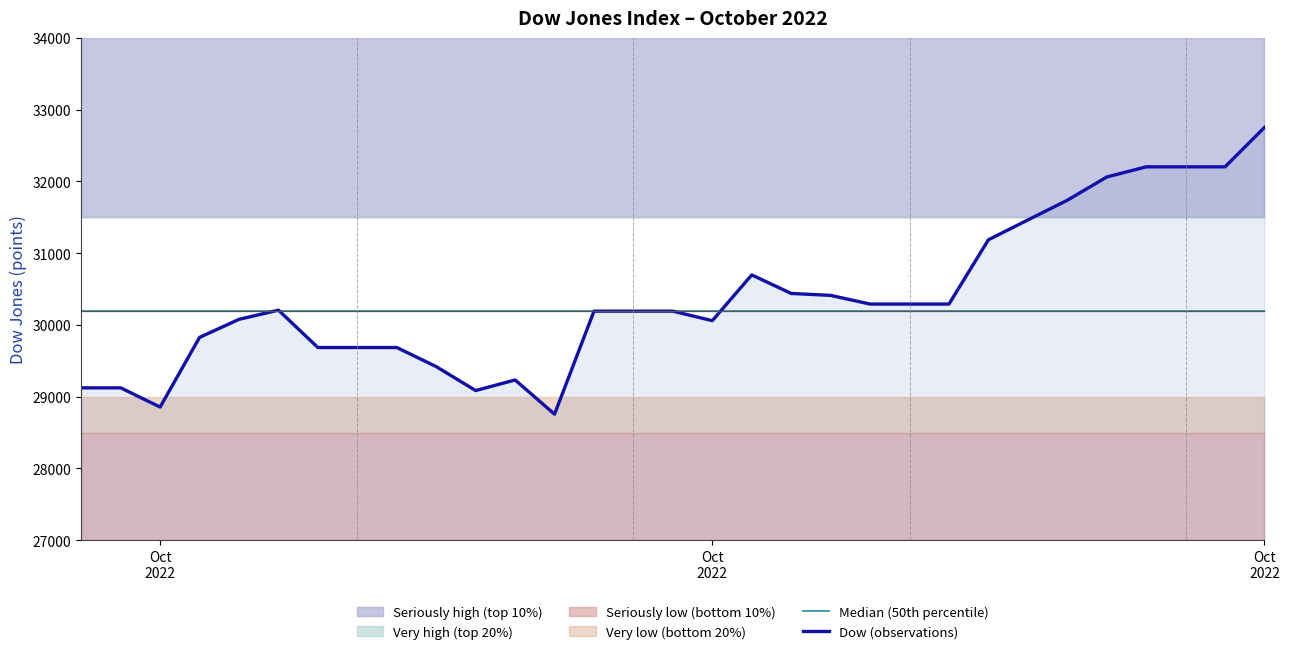

List the series in order of their peak value, lowest first.

Median (50th percentile), Dow (observations)